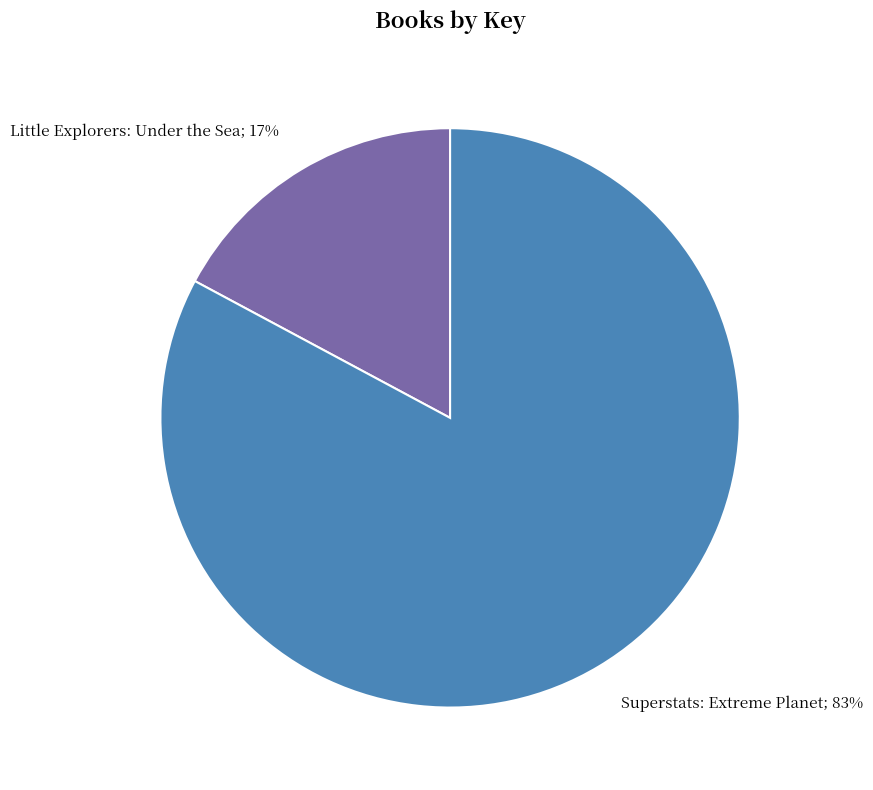

Is there any slice that represents more than half of the pie?

Yes